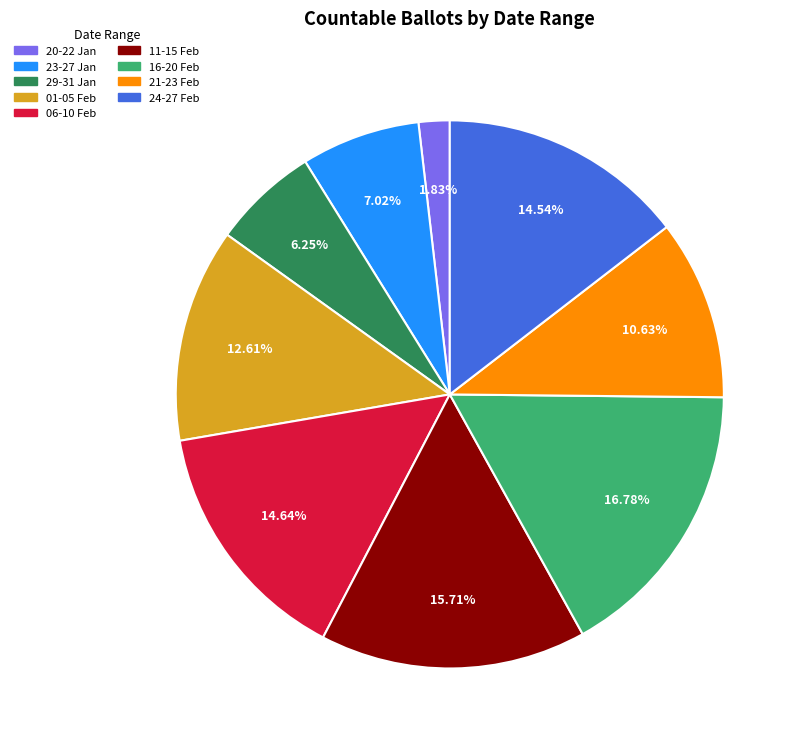

Approximately how many times larger is the value at 29-31 Jan compared to 06-10 Feb?

0.4